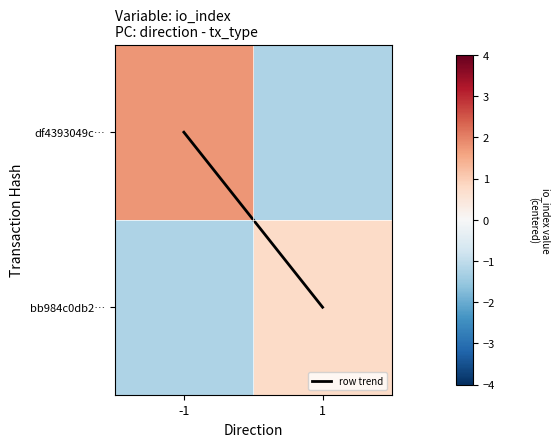

Between -1 and 1, which series saw the biggest shift?

df4393049c…